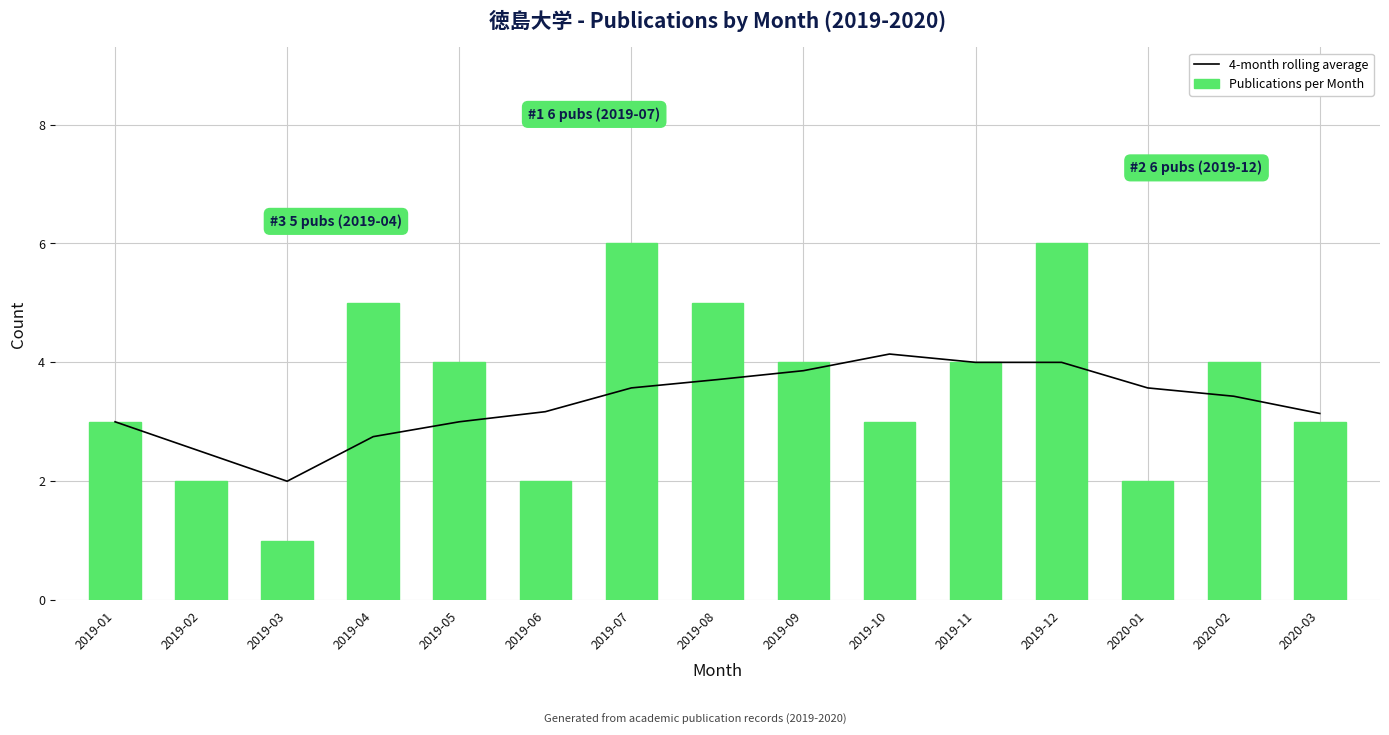

Rank the categories by Publications per Month value from highest to lowest.

2019-07, 2019-12, 2019-04, 2019-08, 2019-05, 2019-09, 2019-11, 2020-02, 2019-01, 2019-10, 2020-03, 2019-02, 2019-06, 2020-01, 2019-03